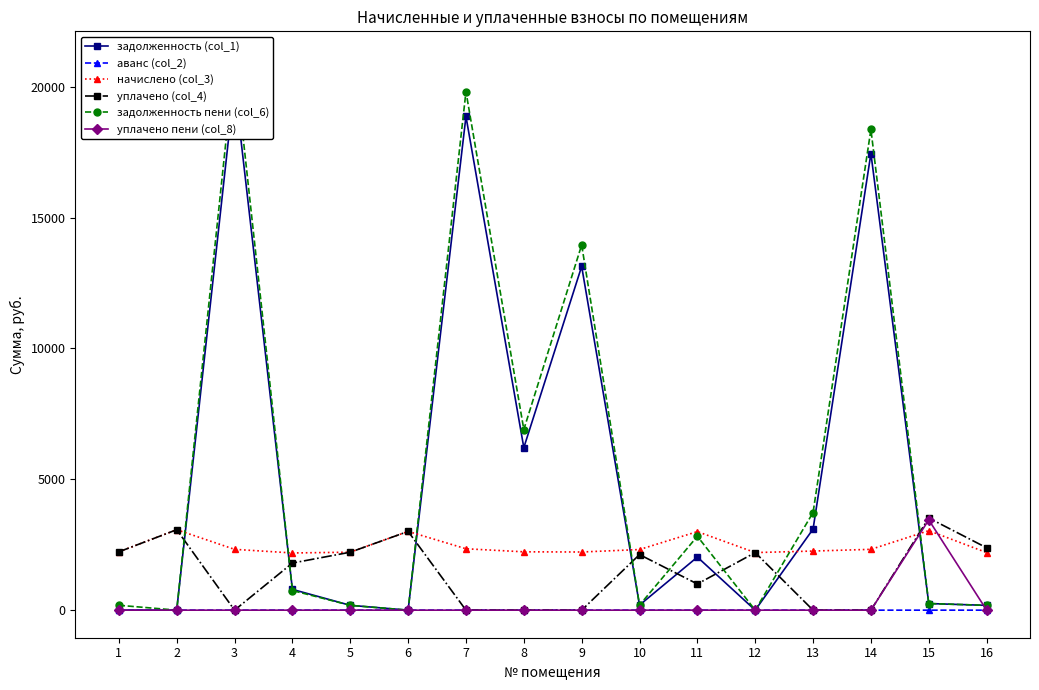

Count the number of data series in this chart.

6